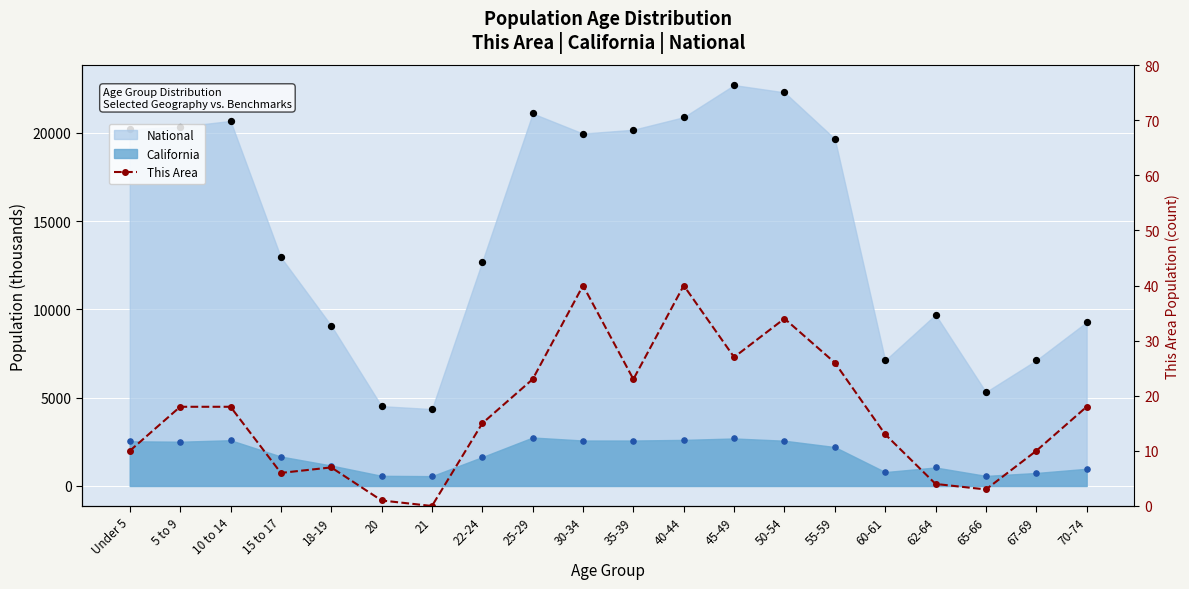

Which series contains the highest Y value?

National (pts)